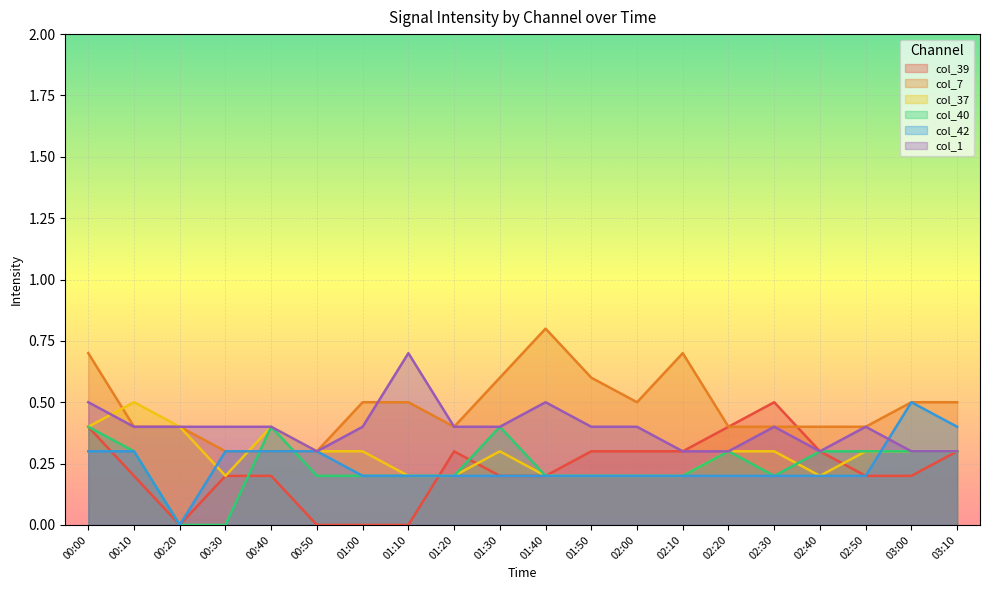

How many interior local valleys does the col_7 series have?

2